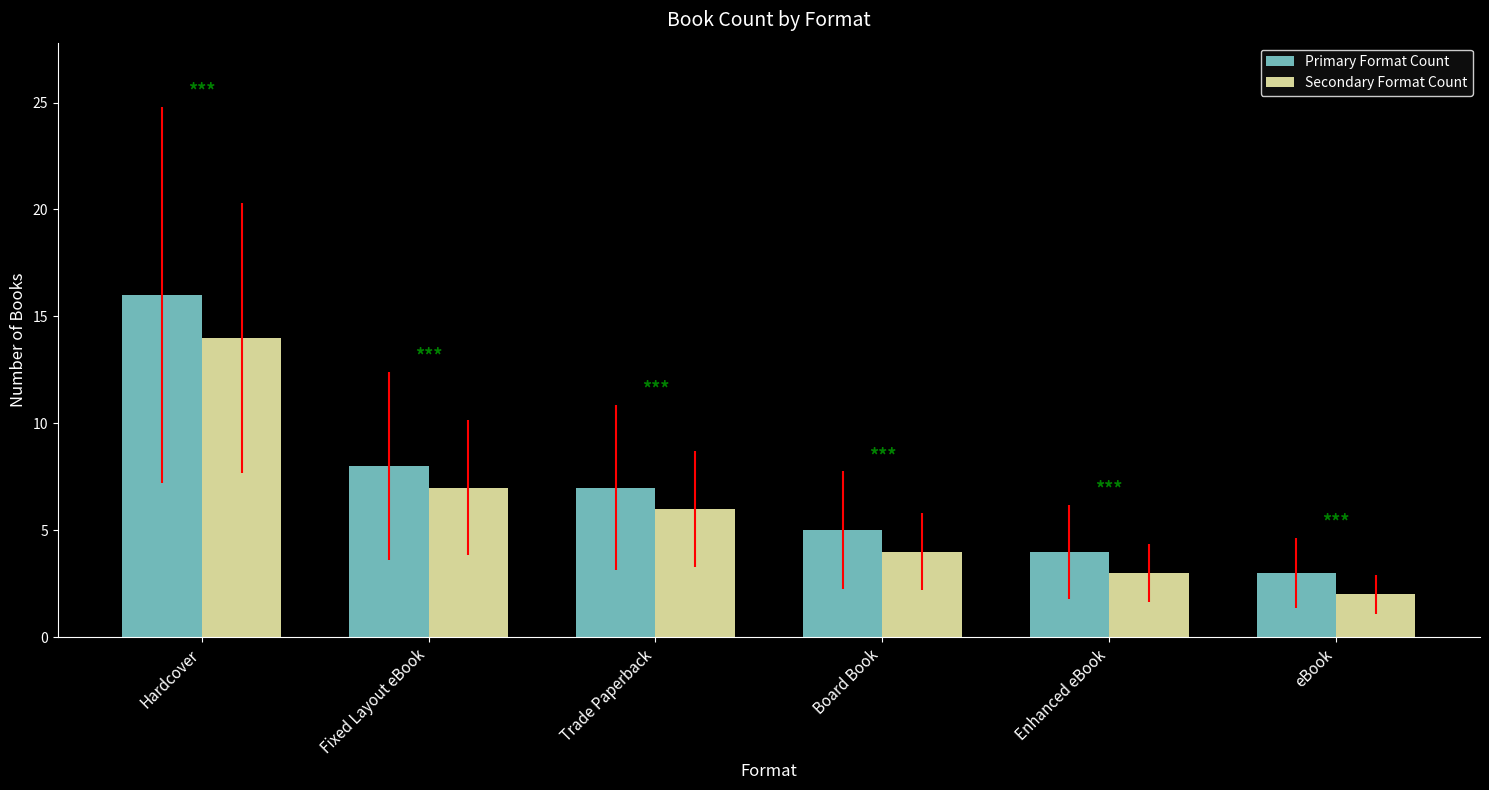

What is the total value across all series at Fixed Layout eBook?

15